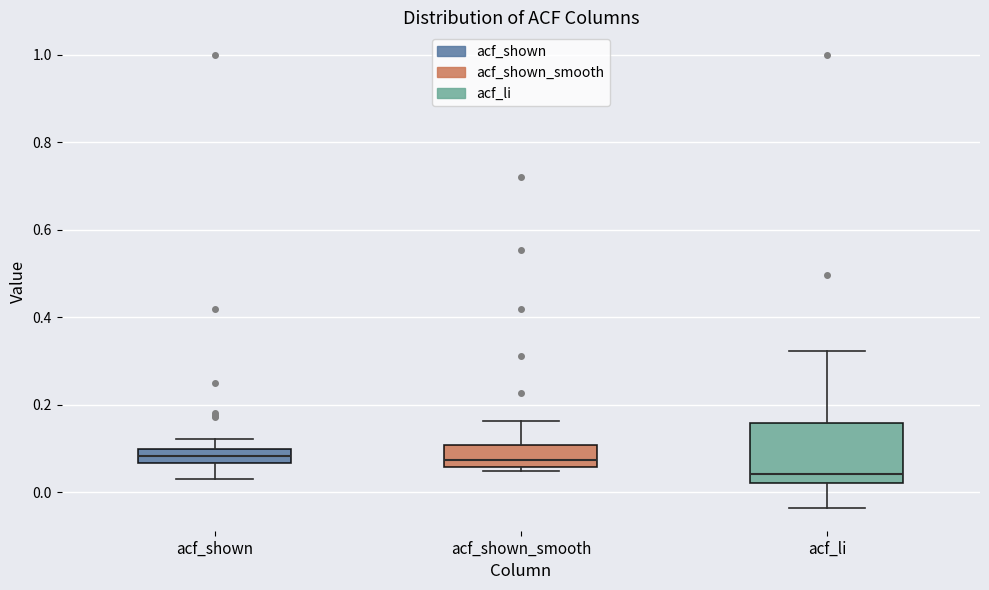

Reading left to right, read every box against the y-axis: the position of its median line, the range the box covers, and the ends of its whiskers. The values are not printed on the chart, so give them approximately, as read against the axis.

acf_shown: median 0.08, box 0.06 to 0.10, whiskers 0.04 to 0.12
acf_shown_smooth: median 0.08, box 0.06 to 0.10, whiskers 0.04 to 0.16
acf_li: median 0.04, box 0.02 to 0.16, whiskers -0.04 to 0.32